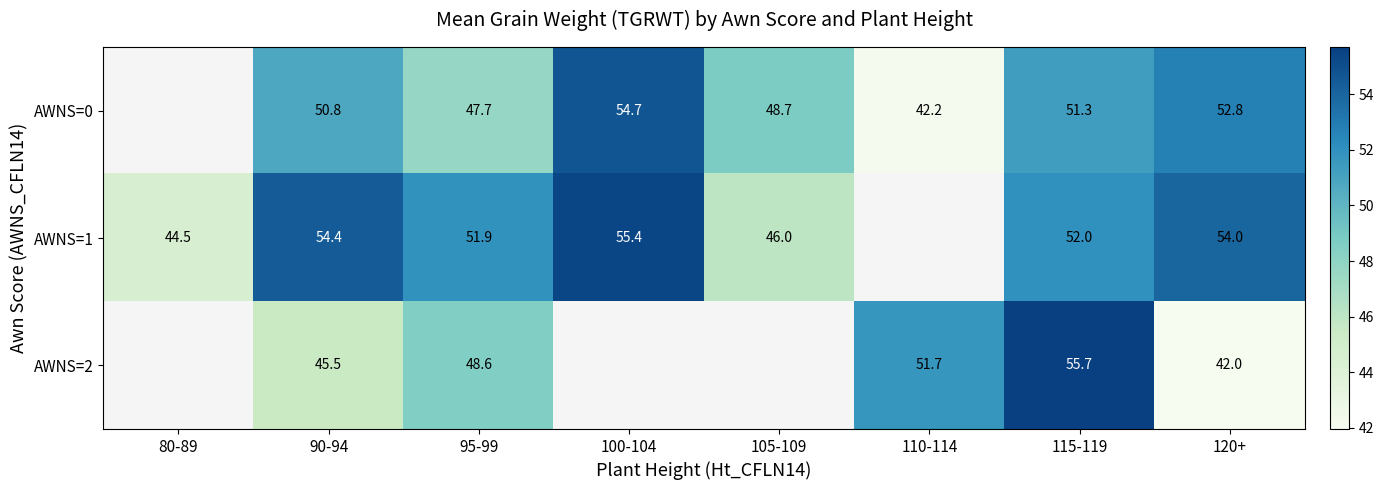

The AWNS=1 series shows 25.8 at 80-89. True or false?

False